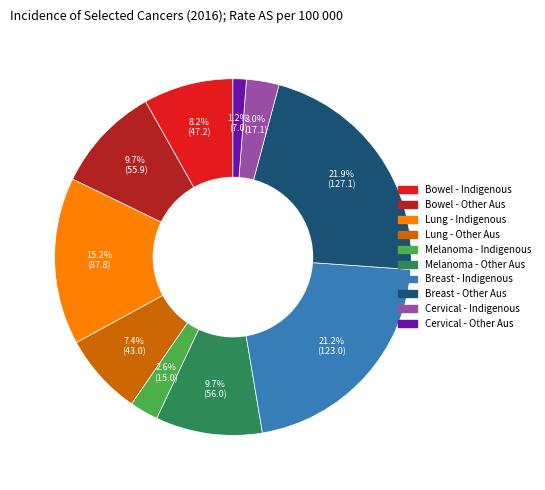

Is there any slice that represents more than half of the pie?

No